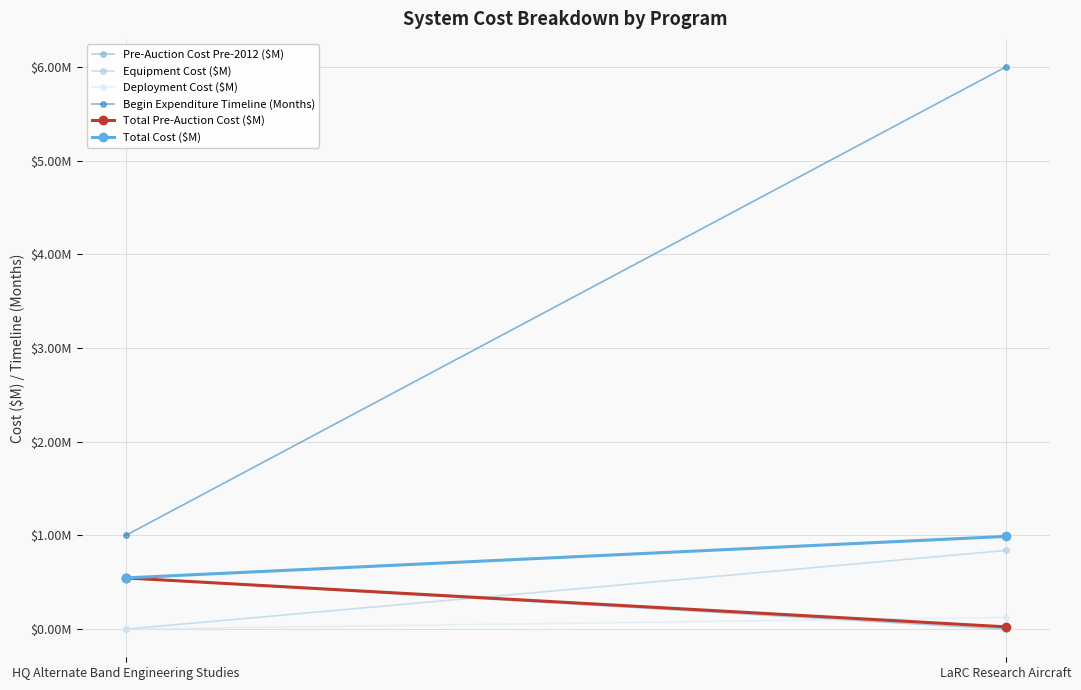

The value of Total Pre-Auction Cost ($M) at LaRC Research Aircraft is 0.0. True or false?

False